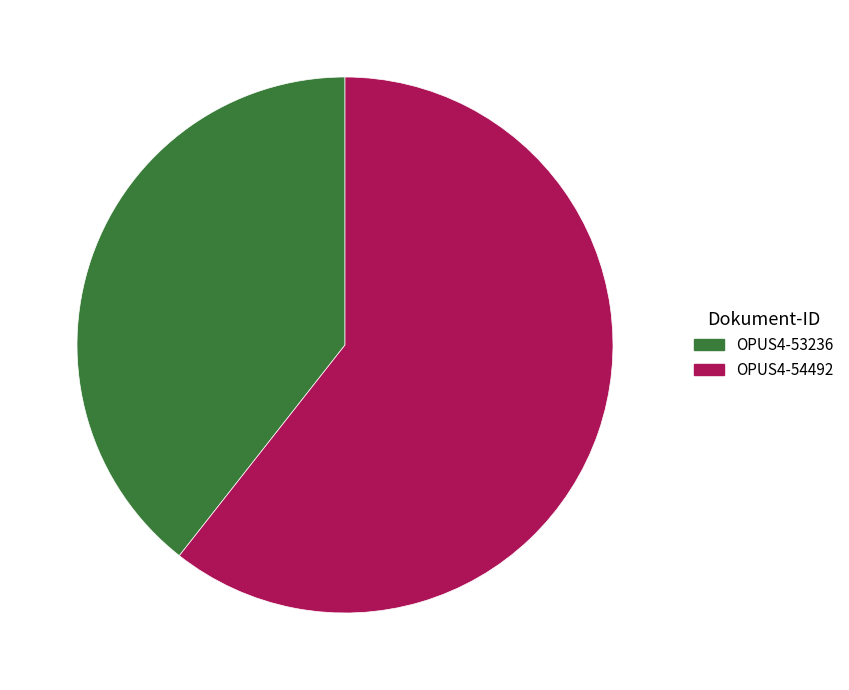

Is it true that OPUS4-54492 is 61% of the pie?

True